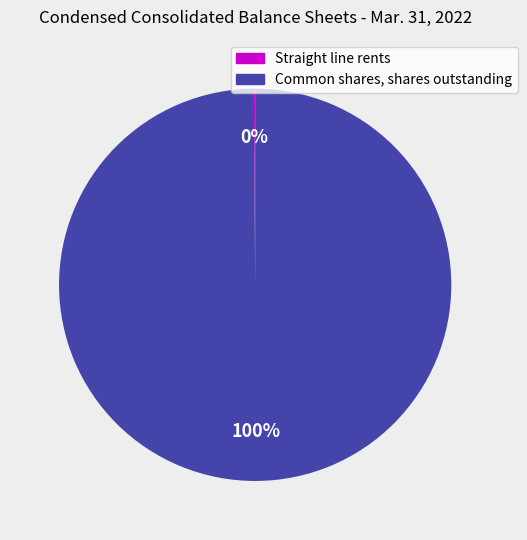

To the nearest percent, what is the difference between the largest and smallest slice percentages?

100%